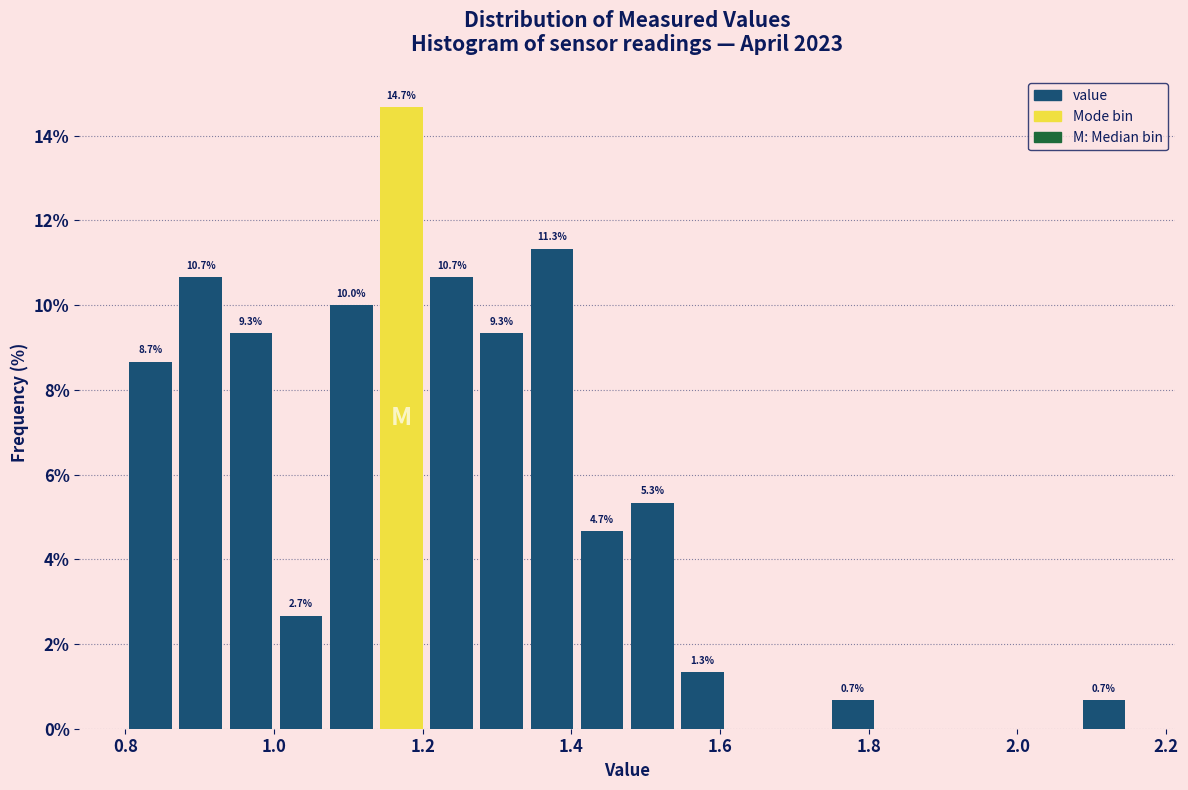

Around what value on the x-axis is the tallest bar? Give the approximate position of its centre, as read against the axis.

1.18